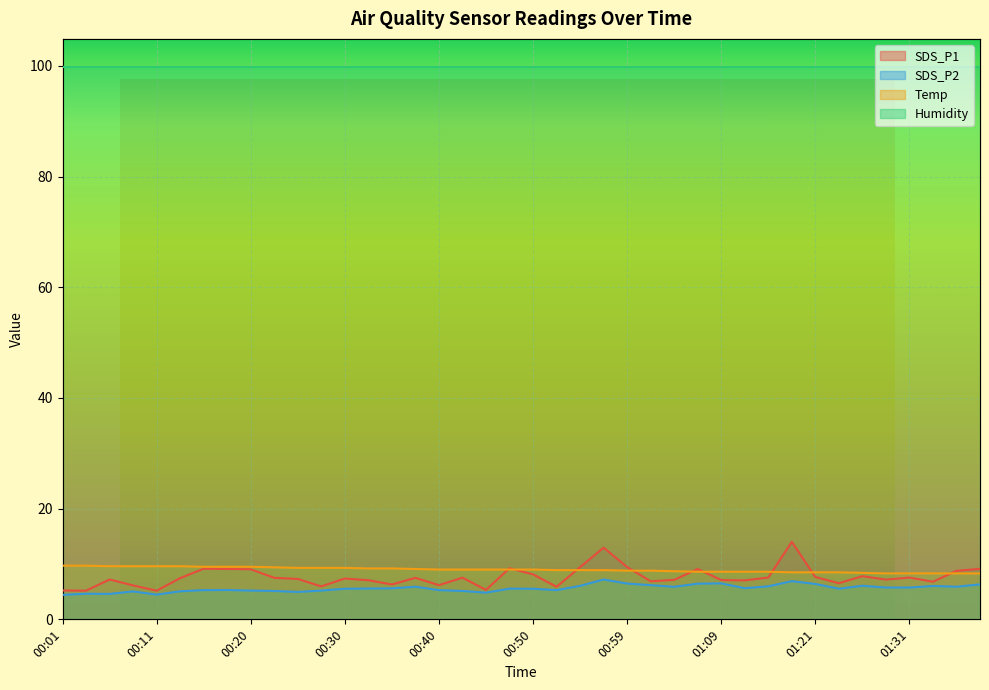

What is the sum of the SDS_P2 values at 01:09 and 01:23?

12.0